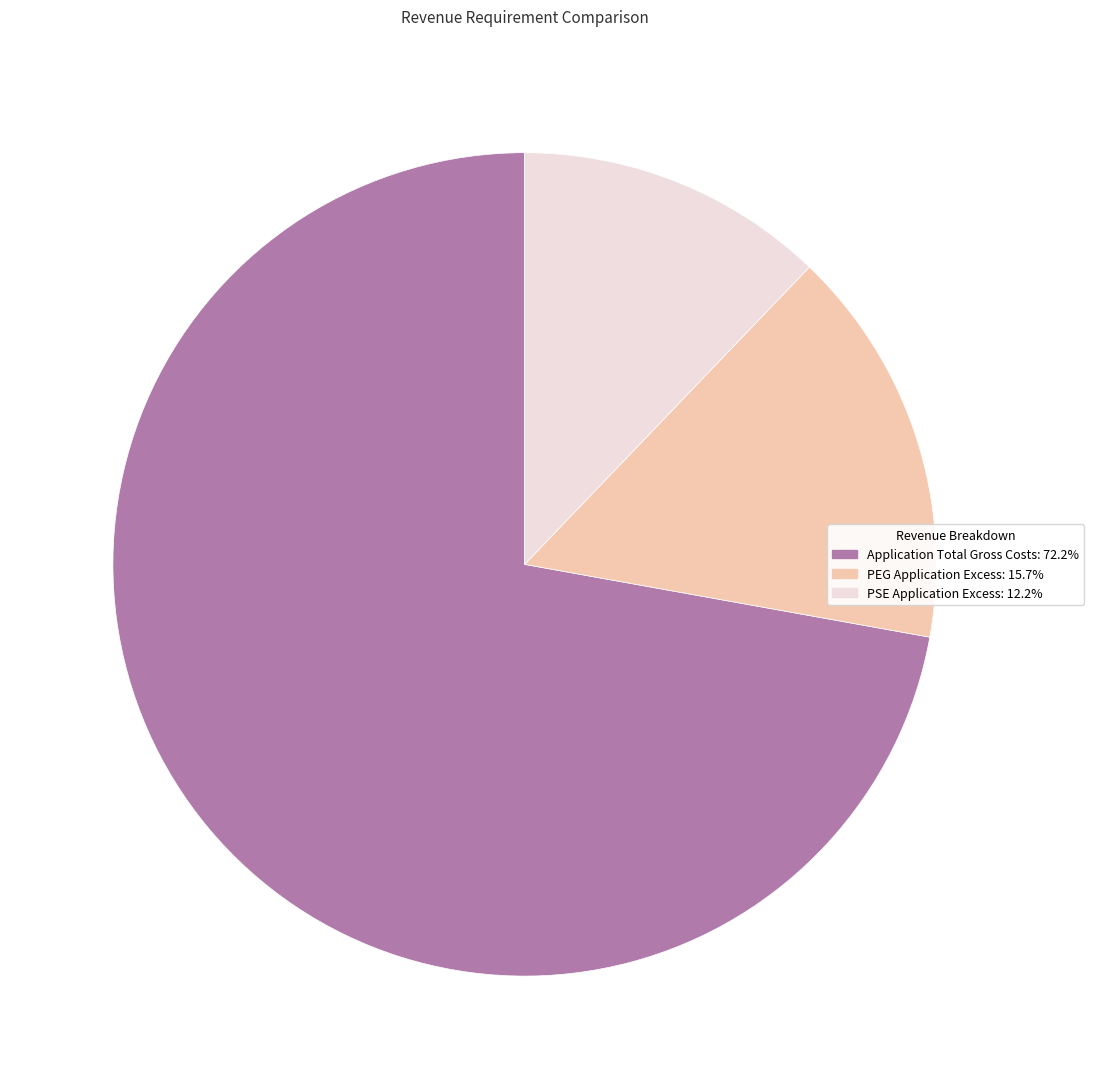

Is there a majority slice in this chart?

Yes